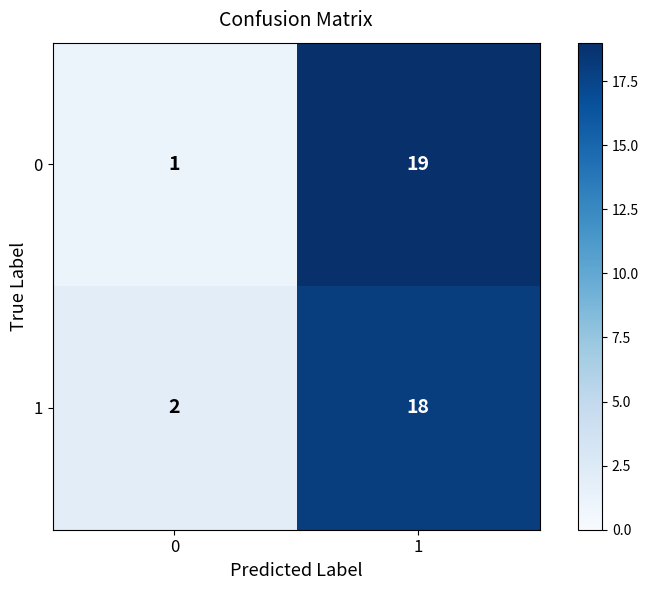

What is the sum of the 0 values at 1 and 0?

20